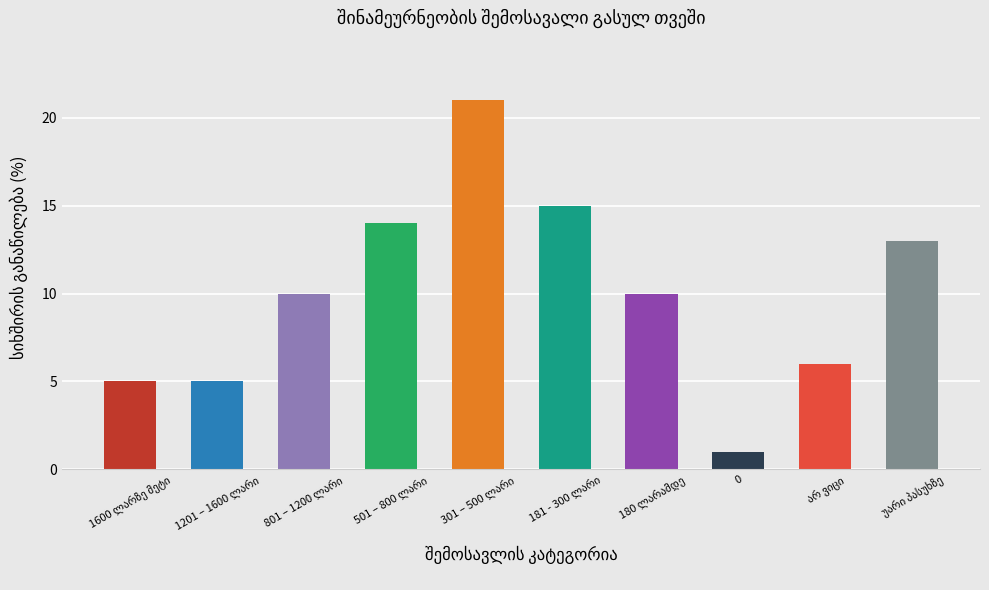

What is the average value?

10